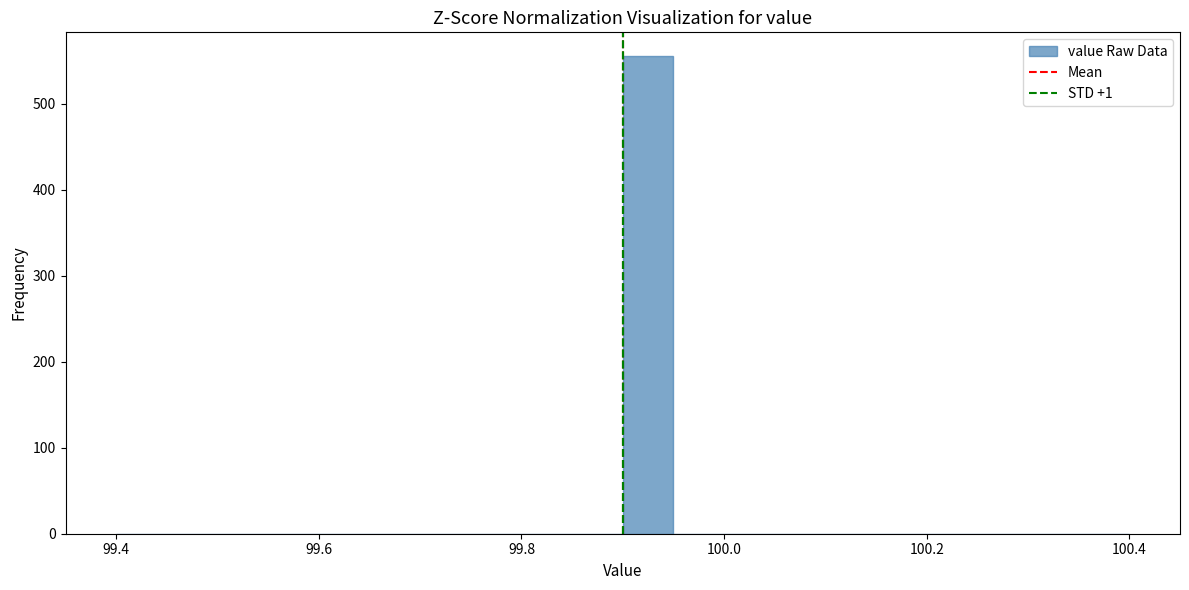

Read against the x-axis, roughly where is the centre of the tallest bar?

99.92